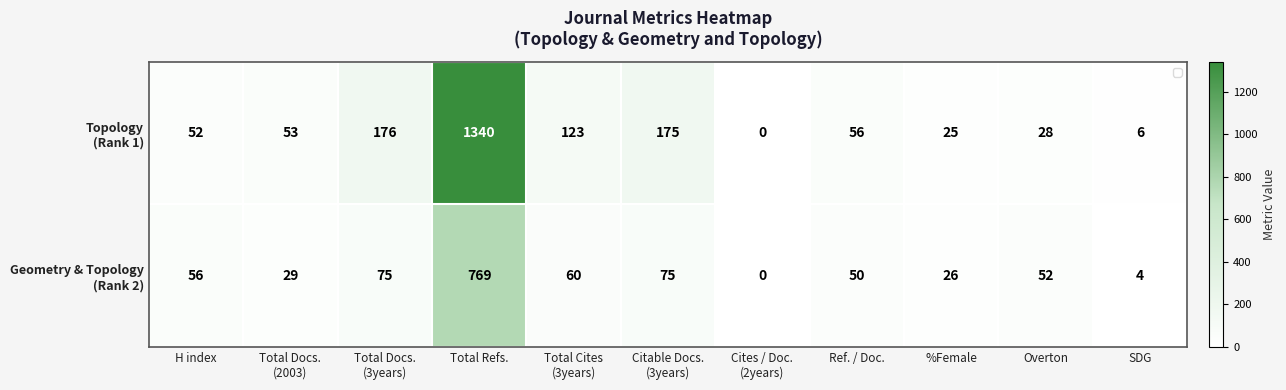

Which label corresponds to the largest value in the chart?

Total Refs.